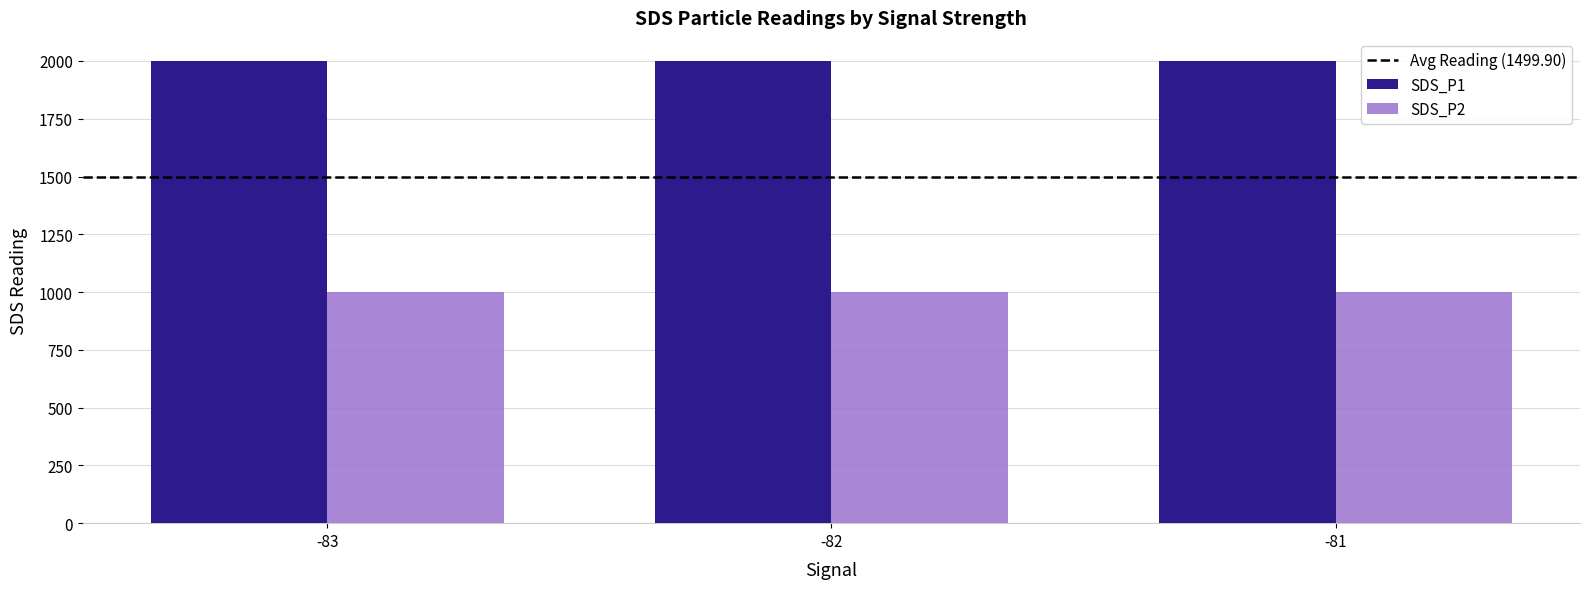

The value of SDS_P1 at -81 is 1999.9. True or false?

True